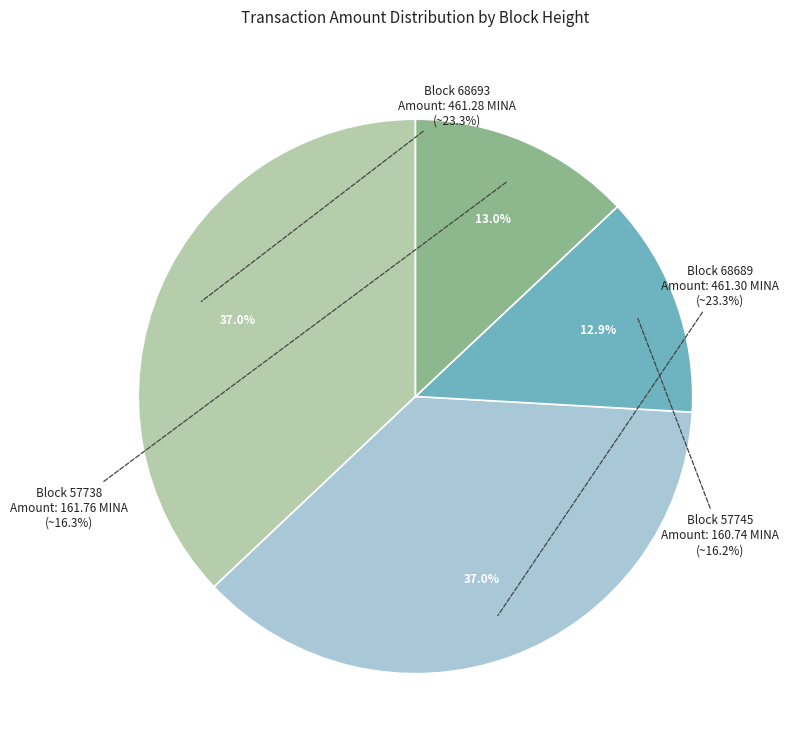

Does 68689 (Nonce=15691) represent more than half of the total?

Yes